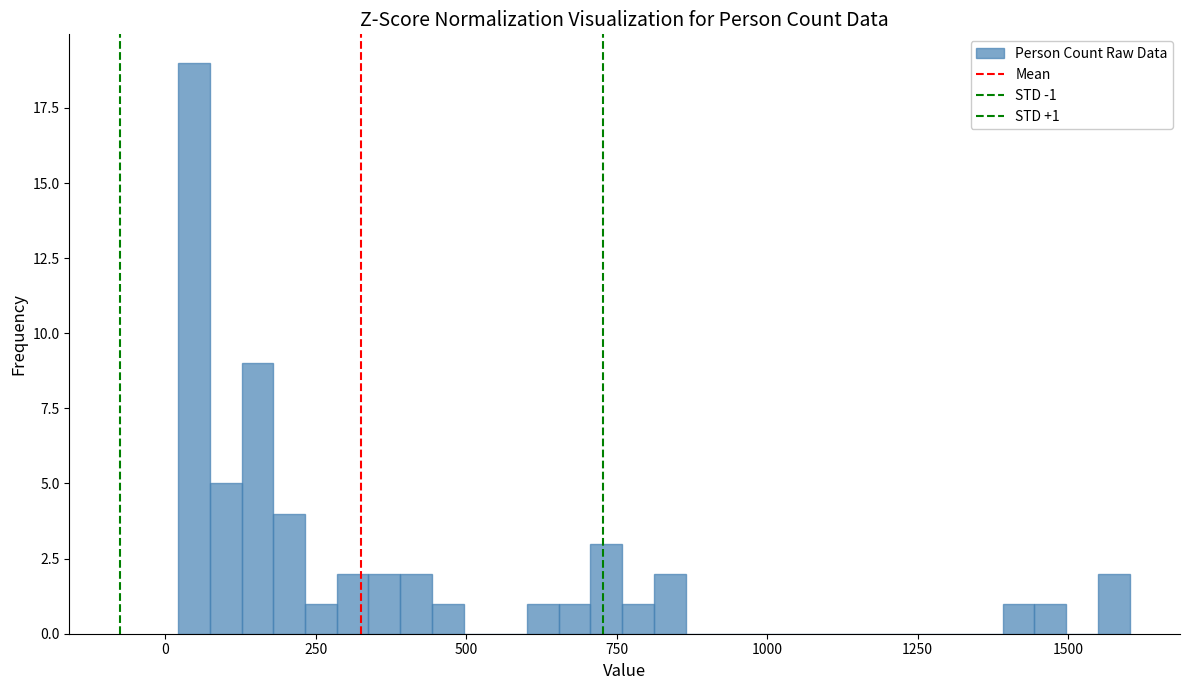

Read against the x-axis, roughly where is the centre of the tallest bar?

50